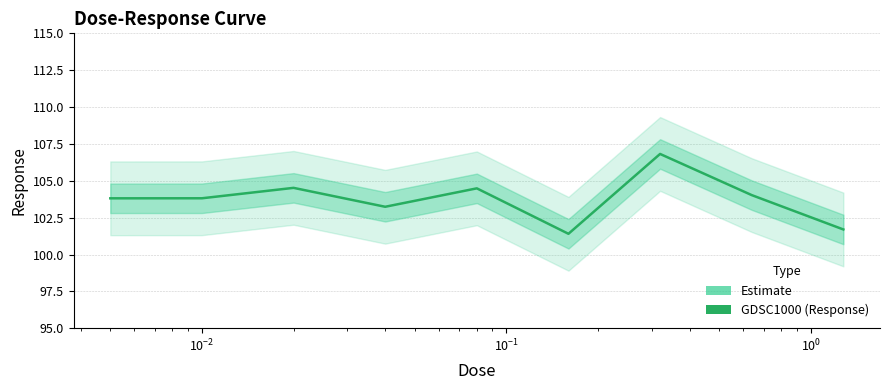

The chart shows a value of 34.5 at $\mathdefault{10^{2}}$. True or false?

False